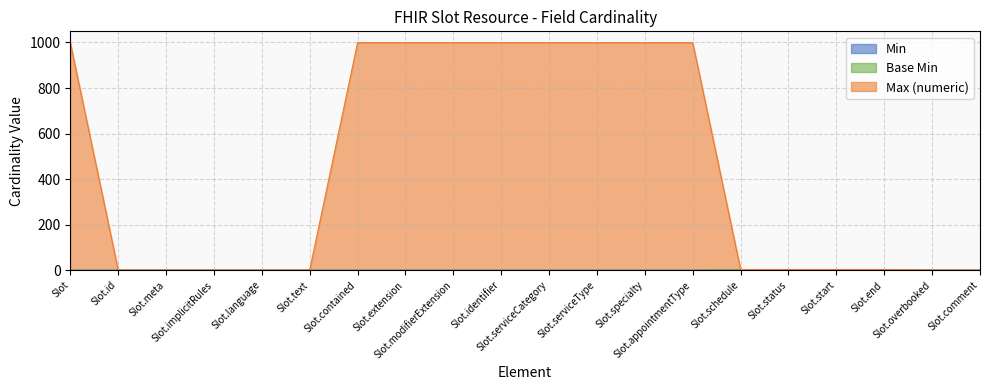

The value of Max (numeric) at Slot.overbooked is 1. True or false?

True